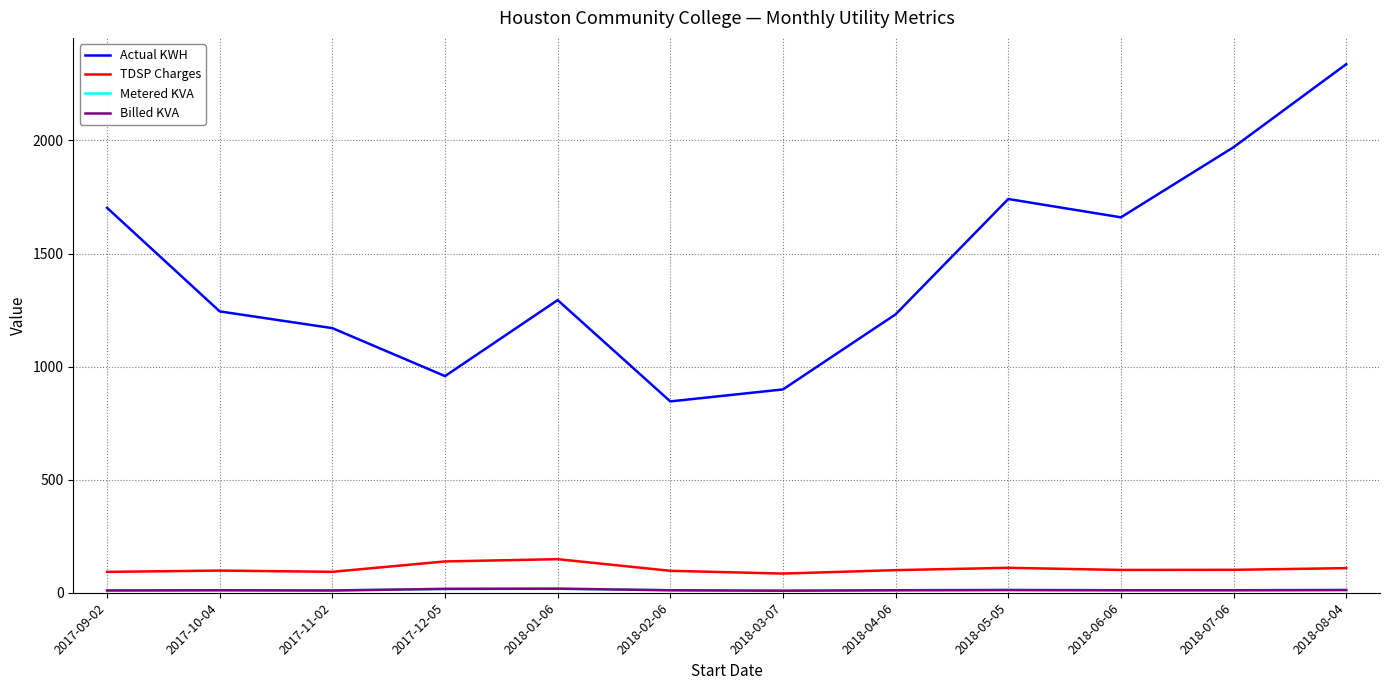

At which label does Metered KVA reach its peak?

2018-01-06